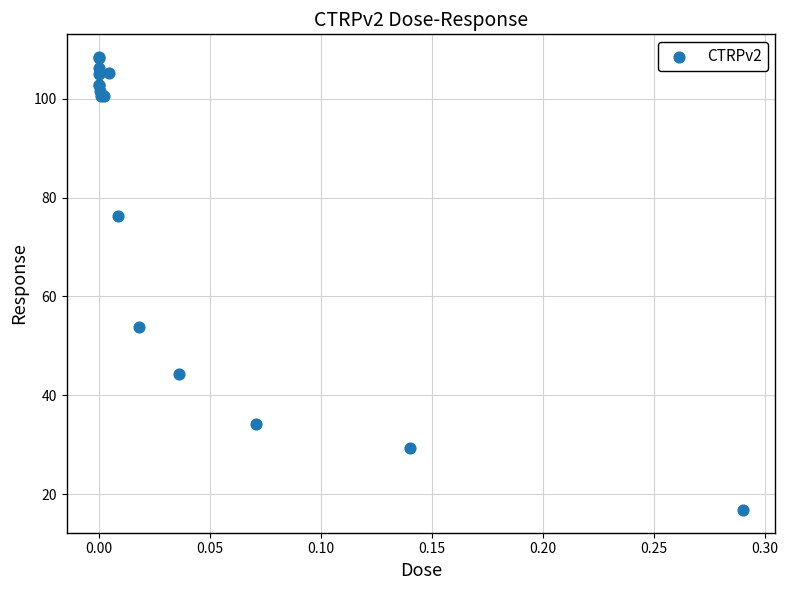

What Y value in the scatter plot is closest to 62?

53.9